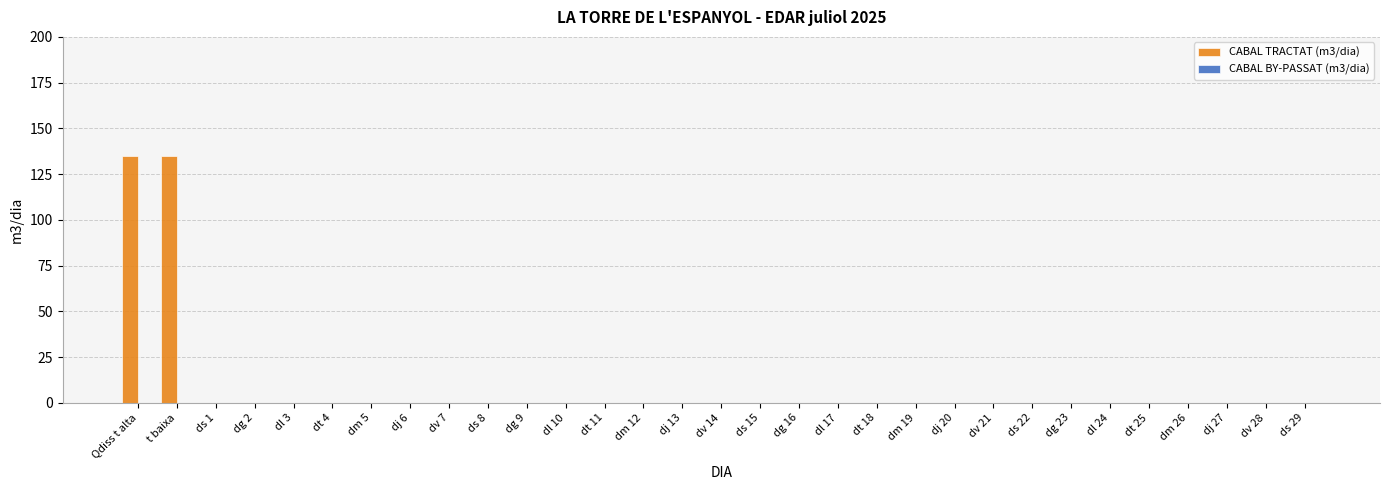

The value at dg 2 is -52. True or false?

False